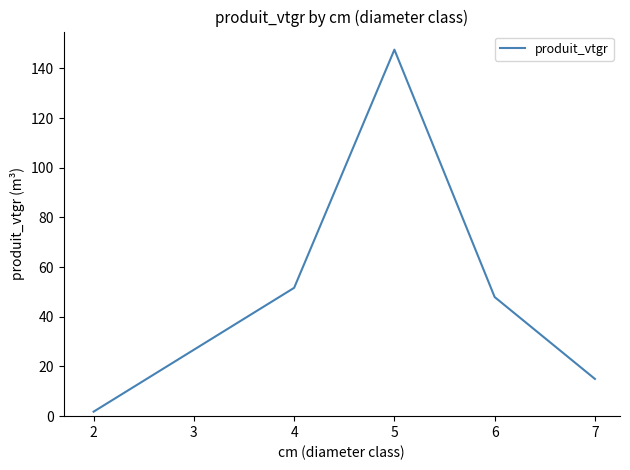

How many interior local peaks (higher than both neighbors) does the data have?

1